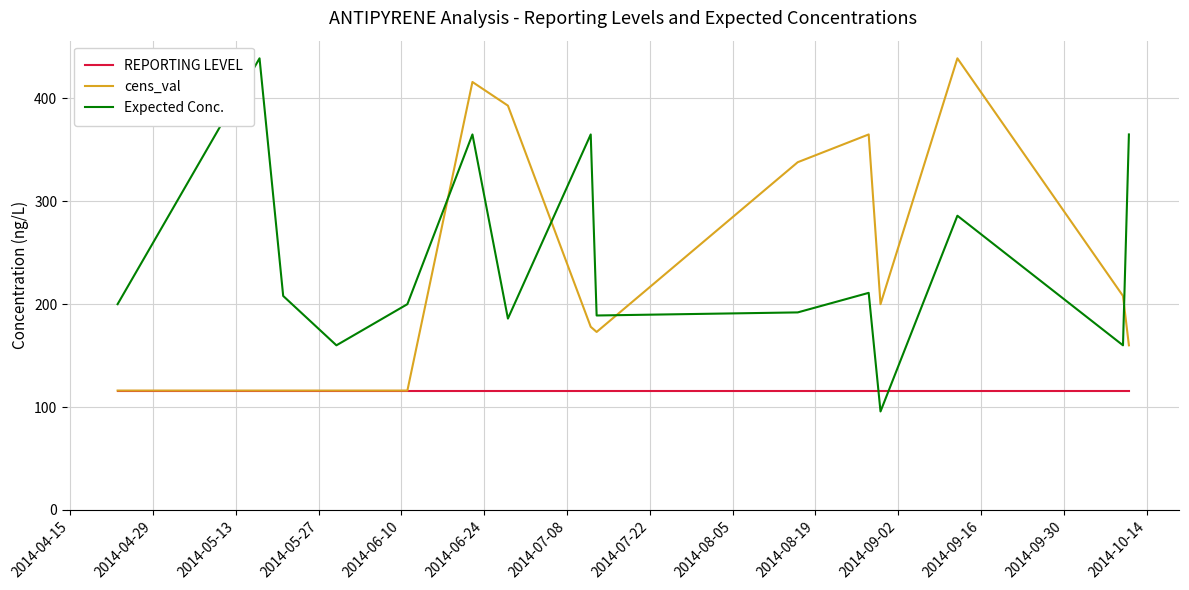

What is the maximum value for Expected Conc.?

439.0